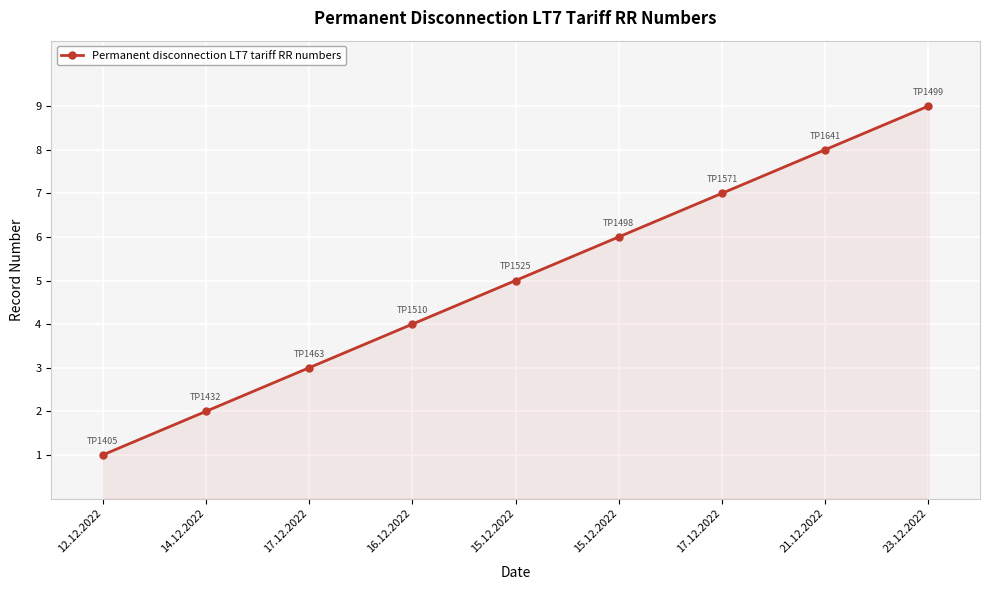

The chart shows a value of 9 at 23.12.2022. True or false?

True